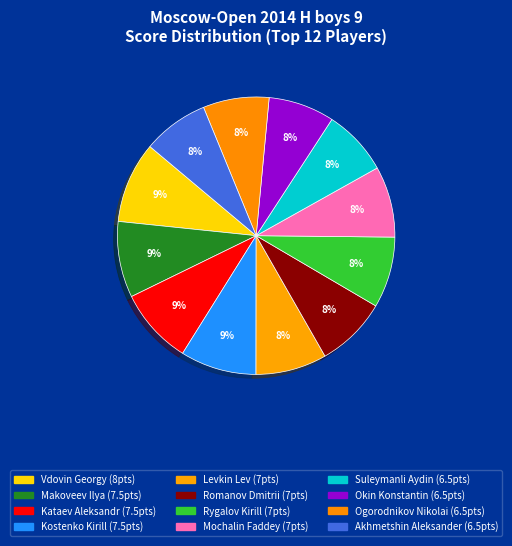

What is the total percentage of Romanov Dmitrii and Makoveev Ilya?

17.2%